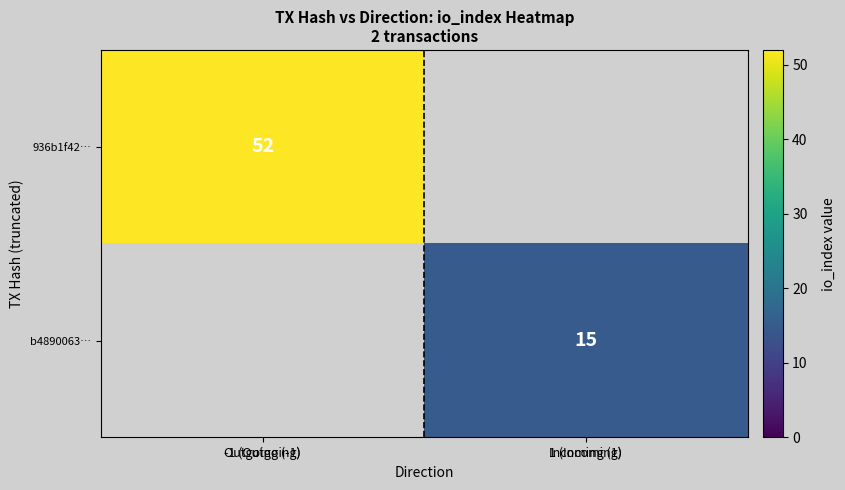

Is it true that b4890063… equals 3 at 1 (Incoming)?

False